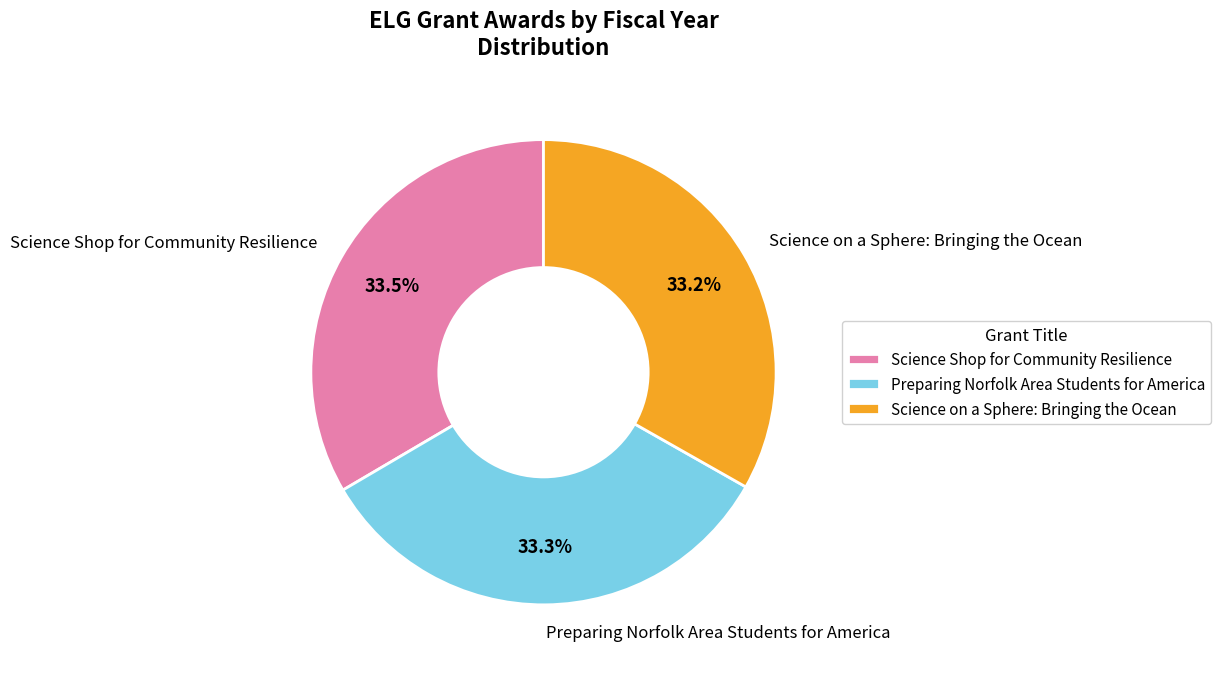

True or false: Science Shop for Community Resilience accounts for 19% of the total.

False